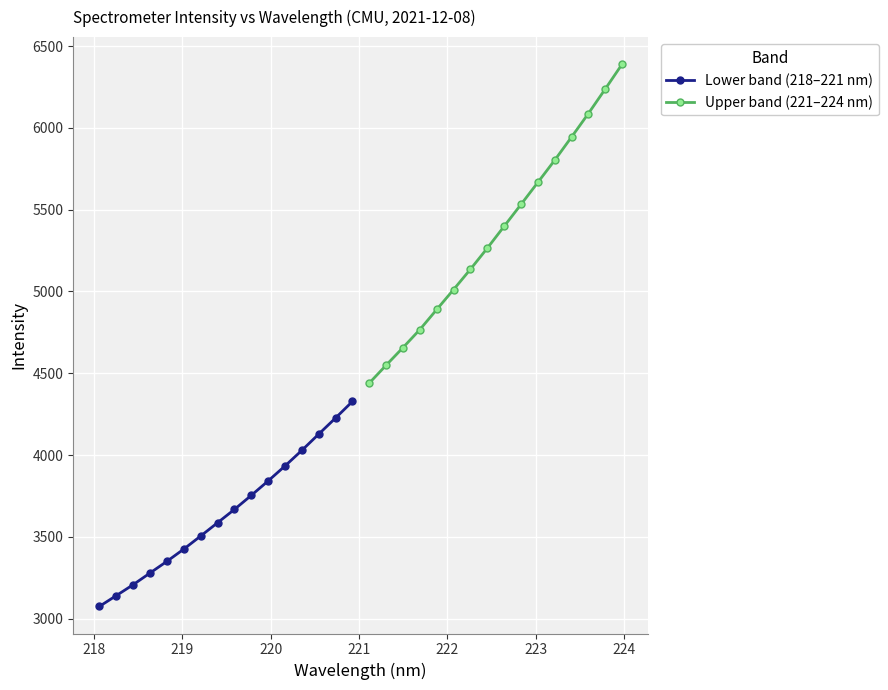

What is the maximum value for Upper band (221–224 nm)?

6388.9